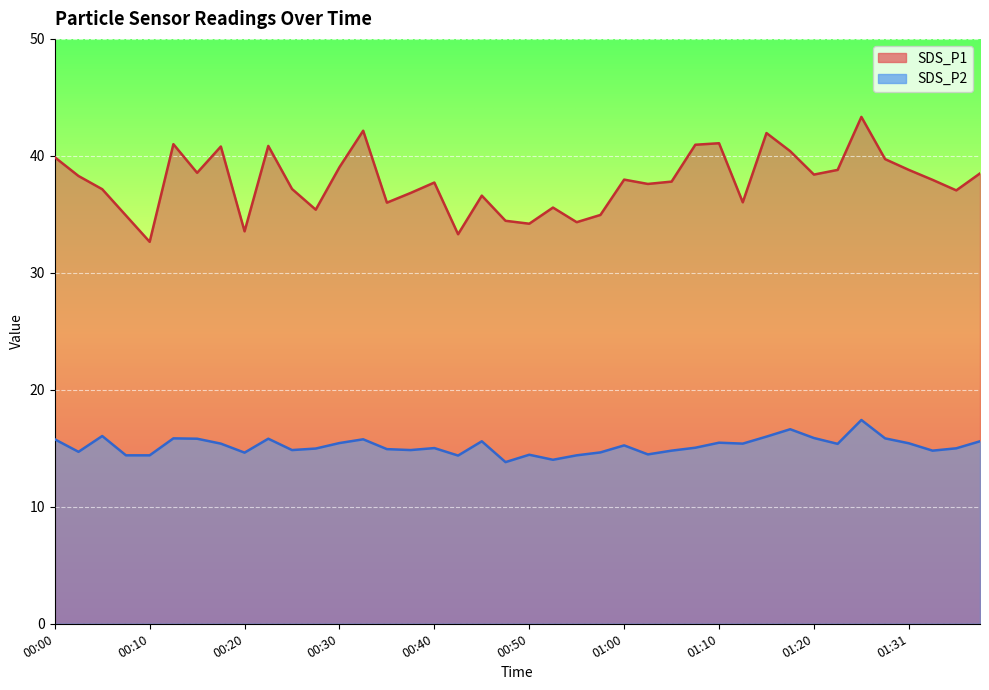

Where is SDS_P2 nearest to the value 15?

01:36